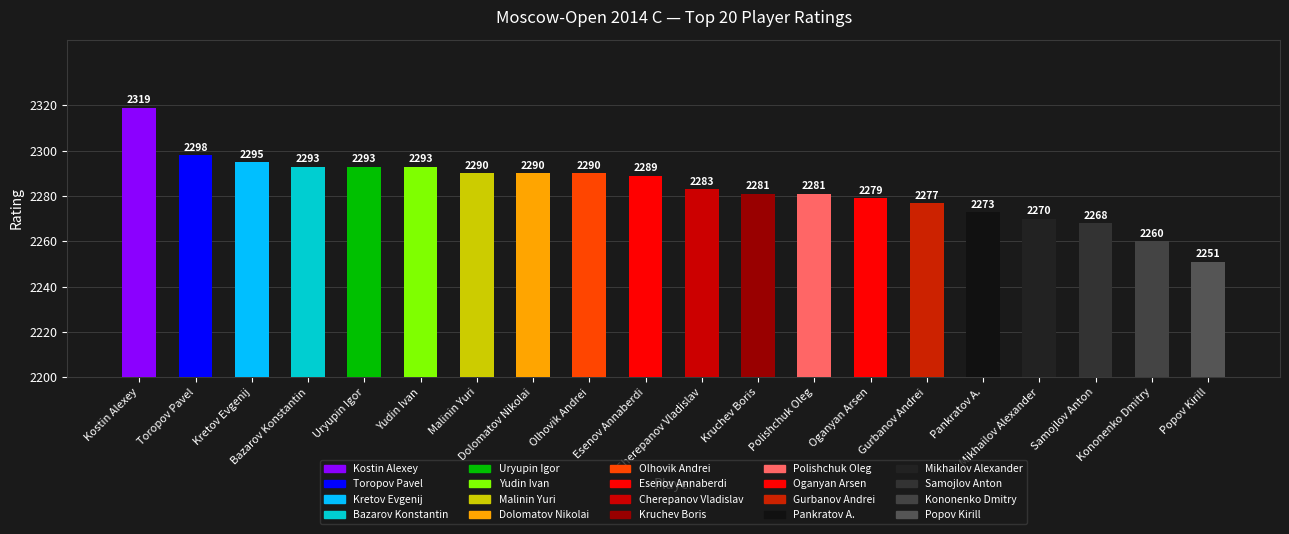

The chart shows a value of 872 at Popov Kirill. True or false?

False